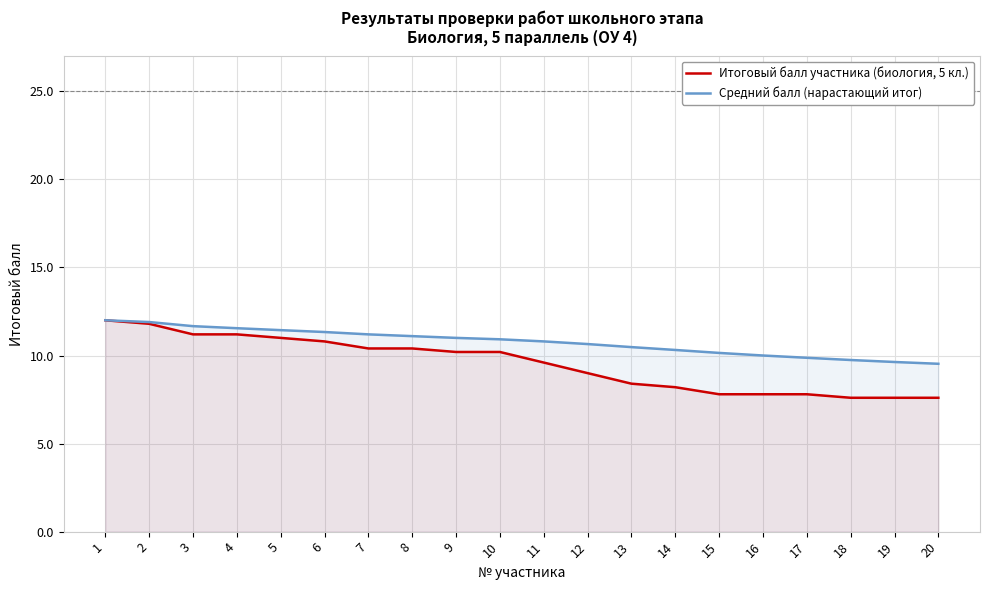

At which category is the sum across all series the highest?

1